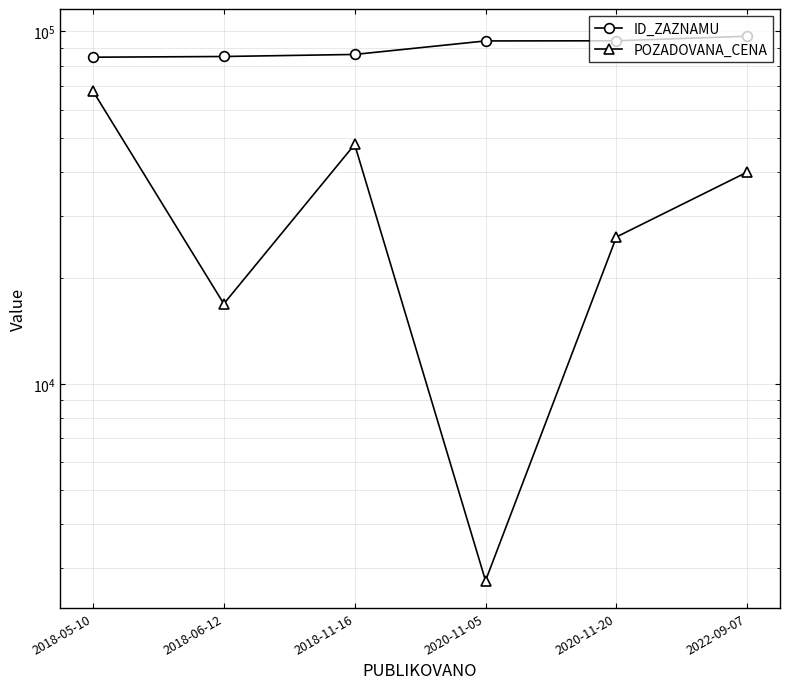

Which category has the highest value in the POZADOVANA_CENA series?

2018-05-10